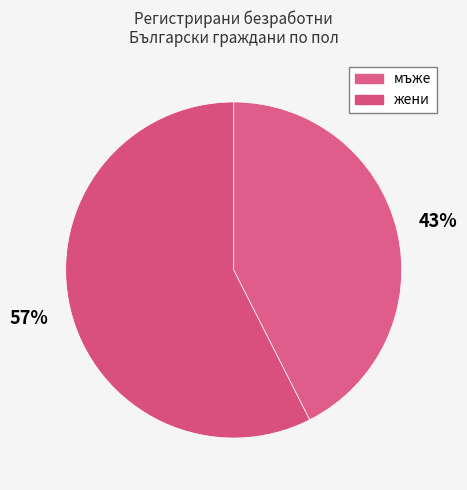

True or false: жени accounts for 57% of the total.

True